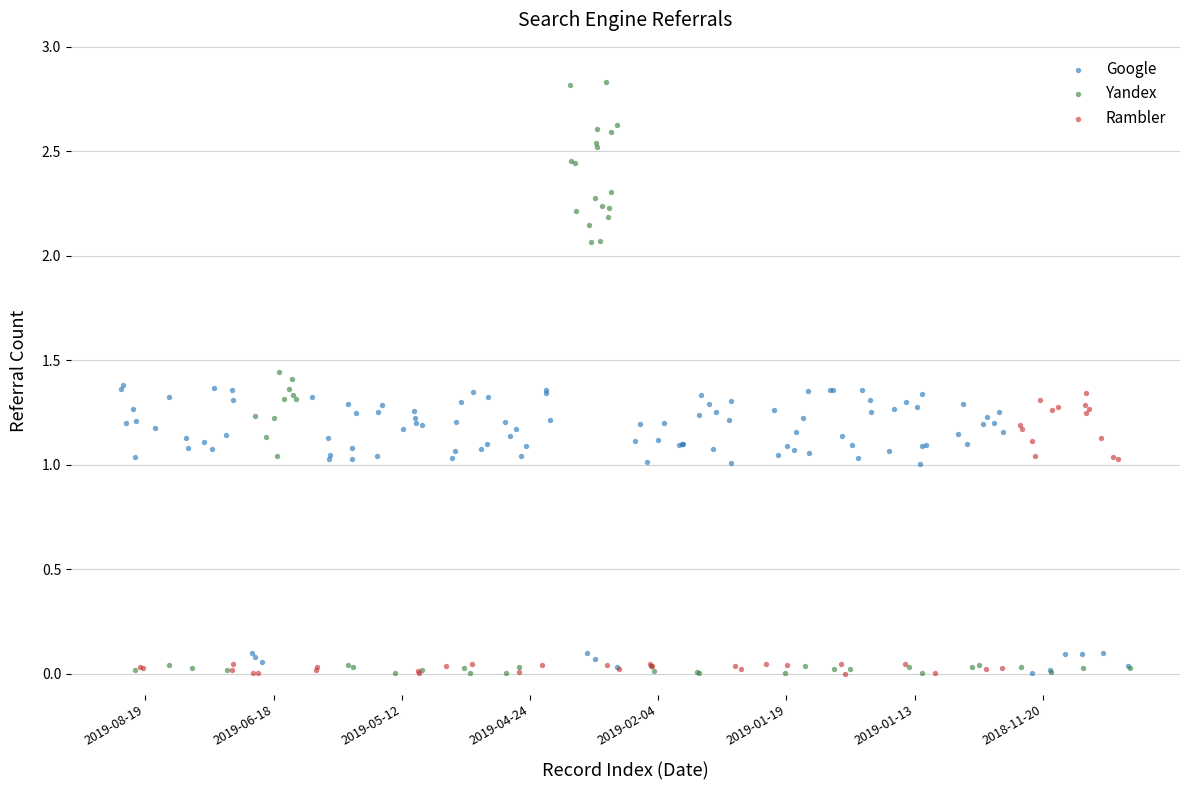

Which series contains the highest Y value?

Yandex